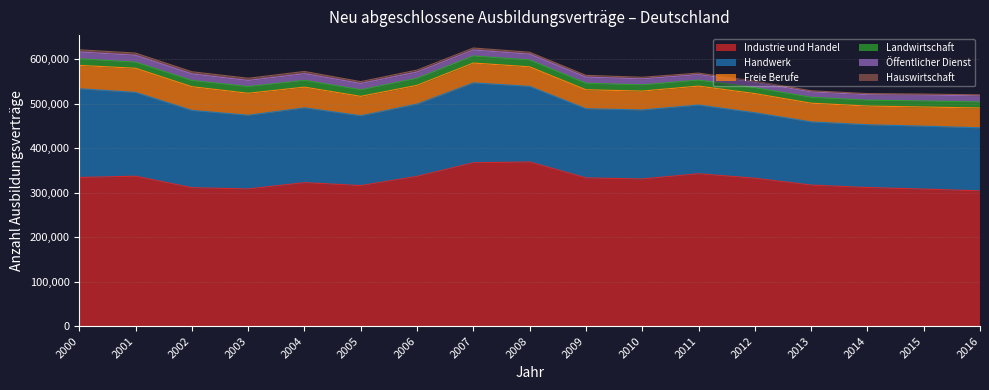

At 2008, list the series in order from largest to smallest.

Industrie und Handel, Handwerk, Freie Berufe, Landwirtschaft, Öffentlicher Dienst, Hauswirtschaft